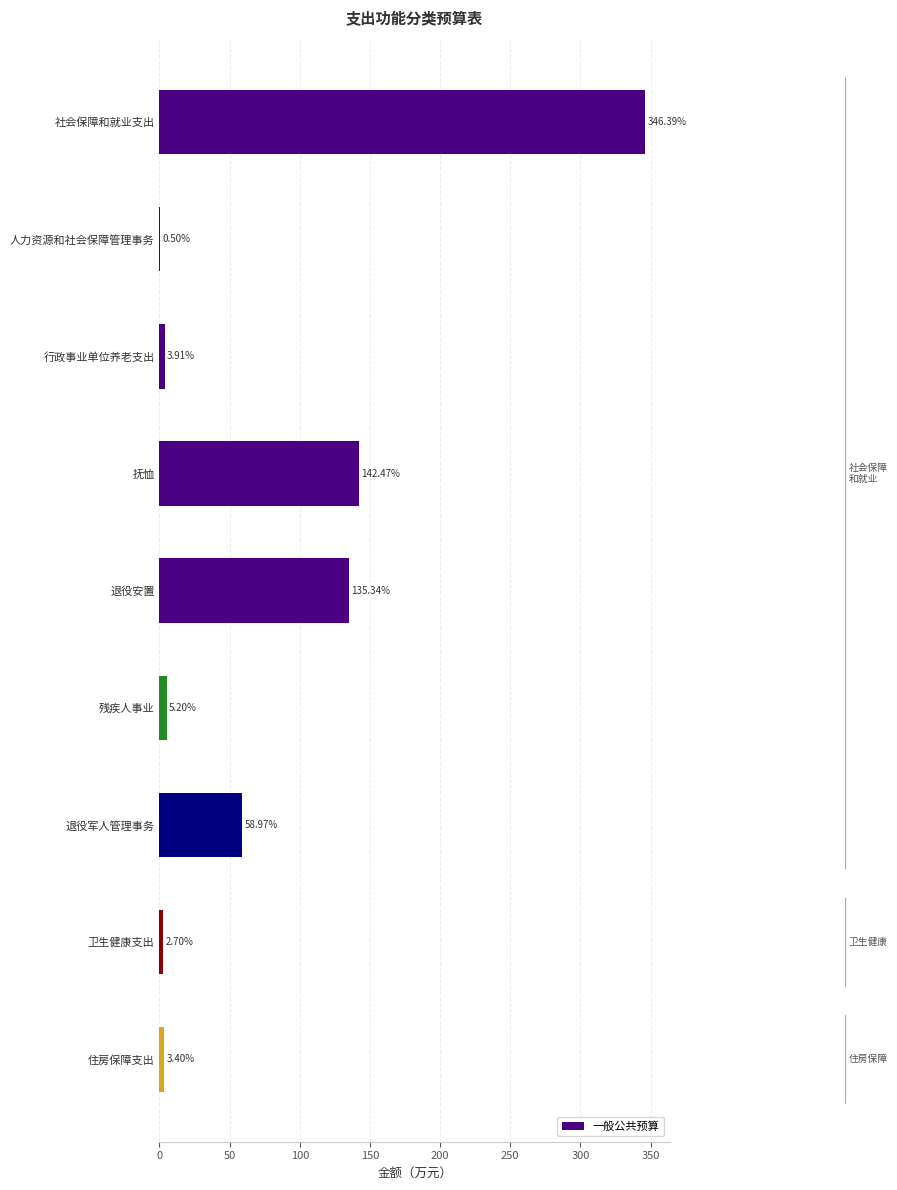

Does the chart contain stacked bars?

No